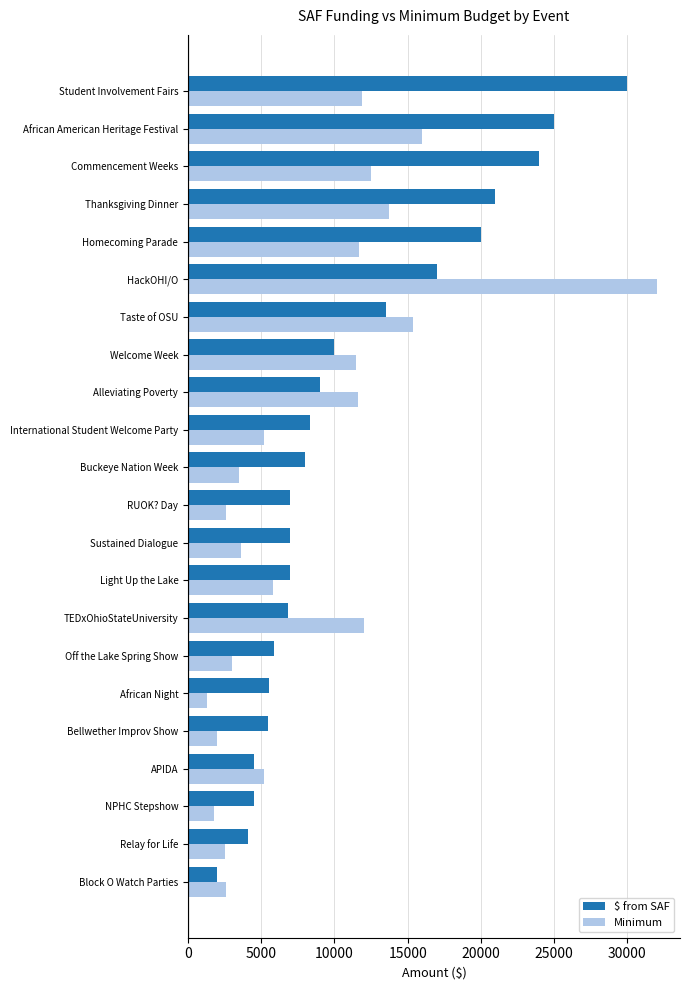

At which label is $ from SAF closest to 16000?

HackOHI/O